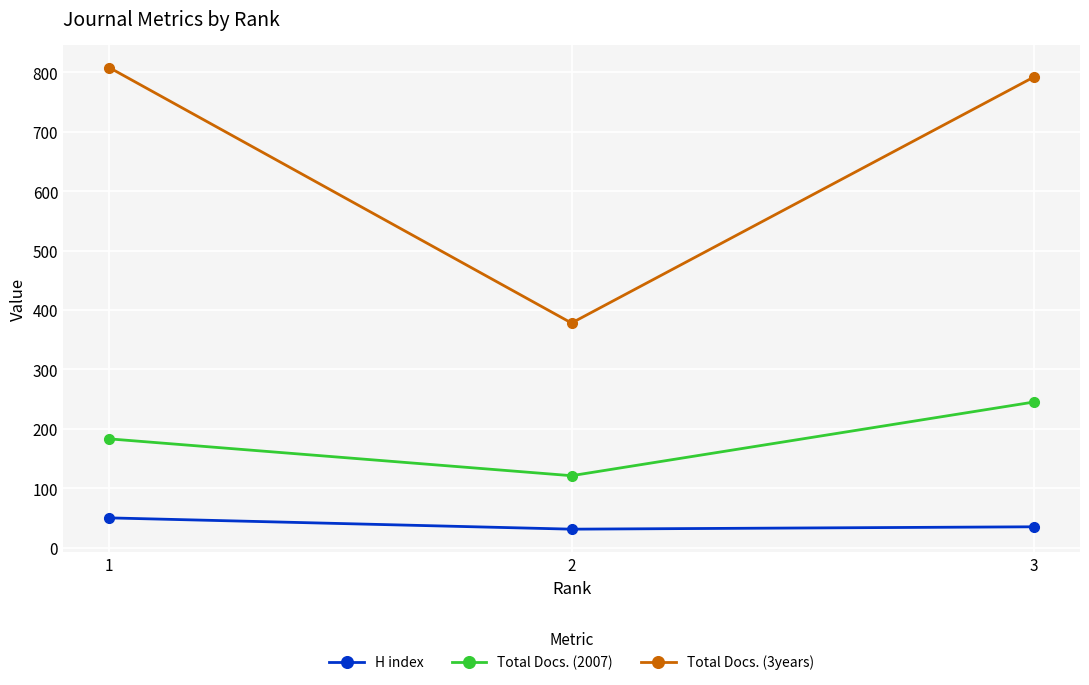

Which series has the largest range (max minus min)?

Total Docs. (3years)